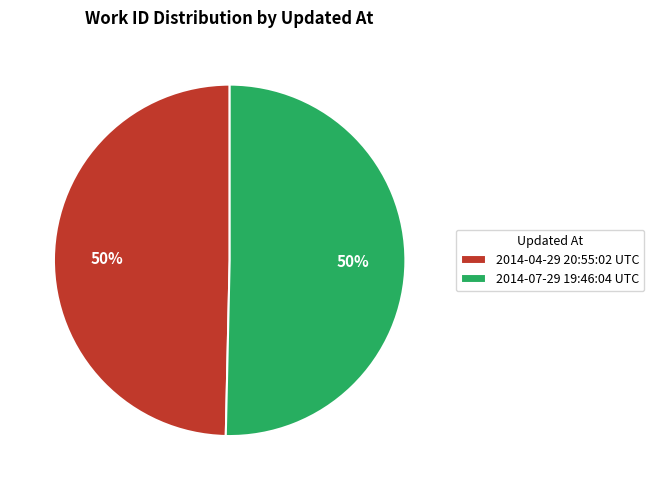

To the nearest percent, what is the combined percentage of 2014-04-29 20:55:02 UTC and 2014-07-29 19:46:04 UTC?

100%